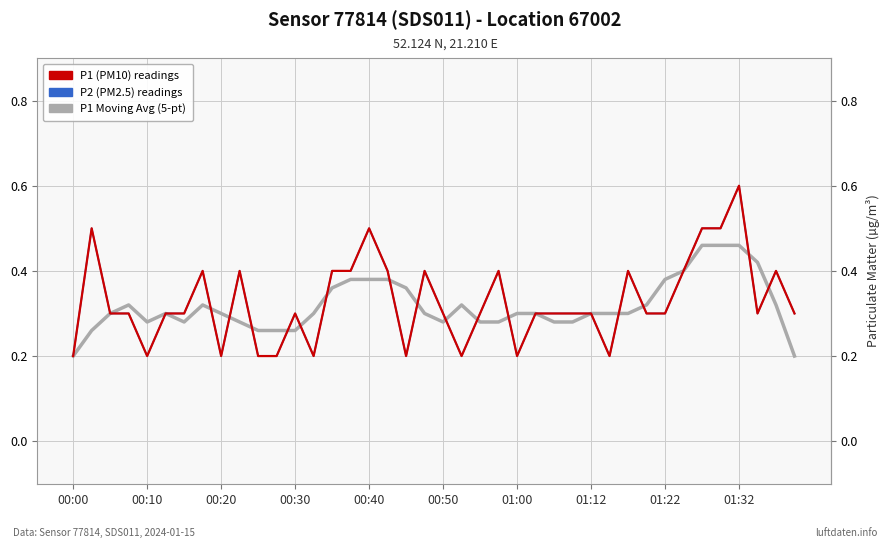

What is the sum of the P1 Moving Avg (5-pt) values at 00:50 and 00:40?

0.7